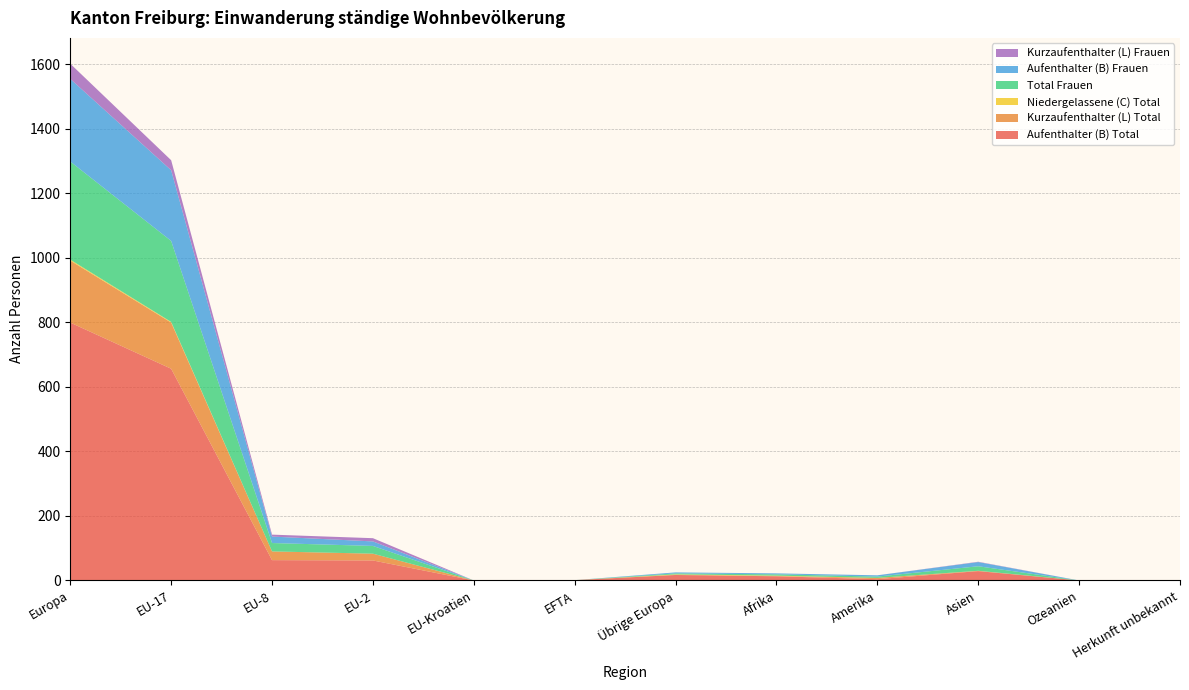

Reading left to right, what are all the values shown in this chart?

Aufenthalter (B) Total: 799	656	63	62	0	1	17	13	4	29	0	0
Kurzaufenthalter (L) Total: 192	143	27	21	0	0	1	1	4	1	0	0
Niedergelassene (C) Total: 3	2	0	0	0	0	1	1	0	0	0	0
Total Frauen: 304	251	26	24	0	0	3	4	4	14	0	0
Aufenthalter (B) Frauen: 256	219	20	14	0	0	3	3	4	13	0	0
Kurzaufenthalter (L) Frauen: 47	31	6	10	0	0	0	0	0	1	0	0